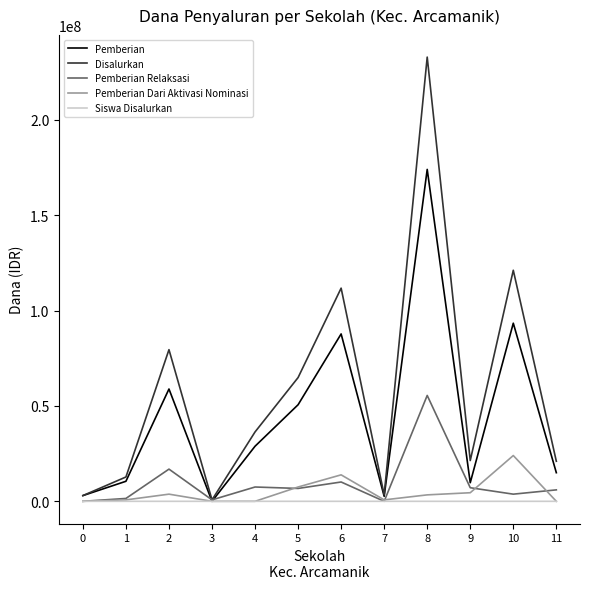

Is this an area chart (filled region under the line)?

No